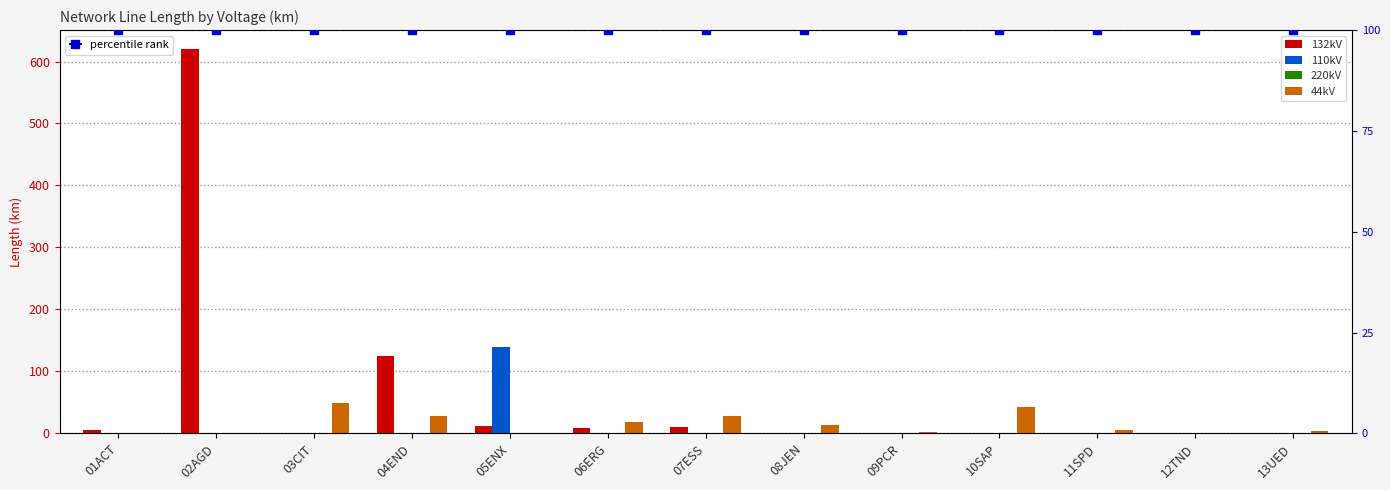

The 132kV series shows 9.2 at 06ERG. True or false?

True